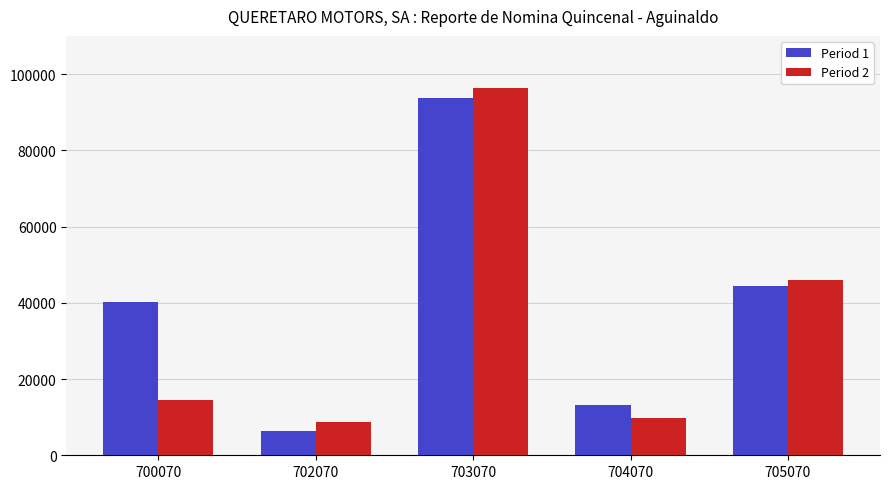

Reading right to left, what are all the values shown in this chart?

Period 1: 705070=44503.4	704070=13239.7	703070=93605.3	702070=6420.0	700070=40310.8
Period 2: 705070=45881.0	704070=9873.0	703070=96267.4	702070=8704.7	700070=14425.1